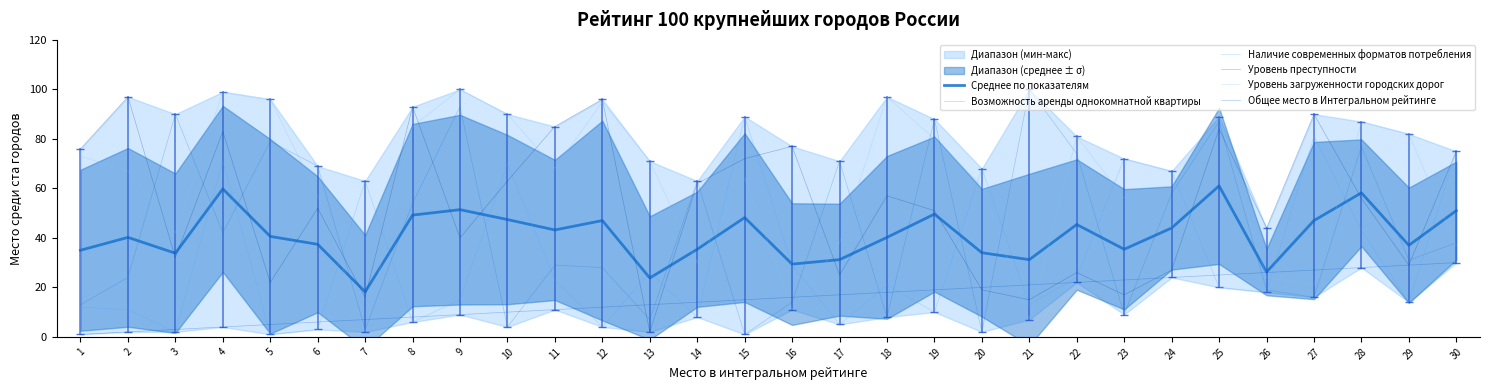

What is the value of the Уровень преступности point at the 12th from the left?

96.0